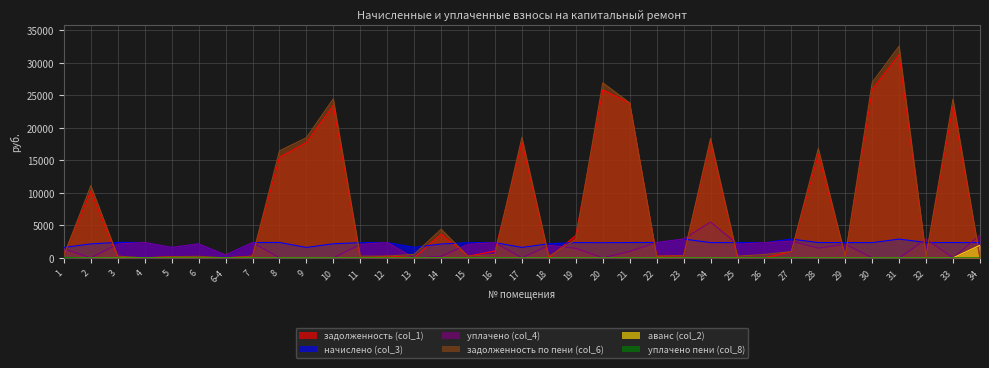

How many lines are shown in the chart?

6